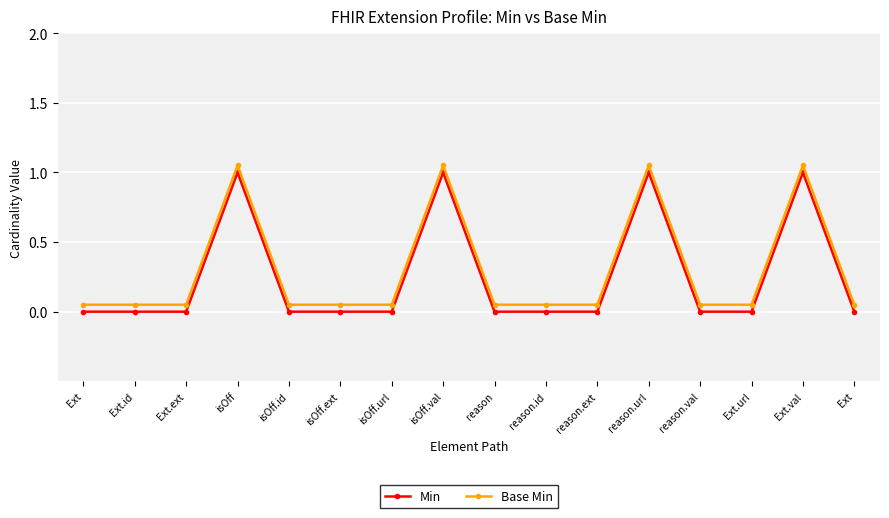

Does the chart have visible grid lines?

Yes